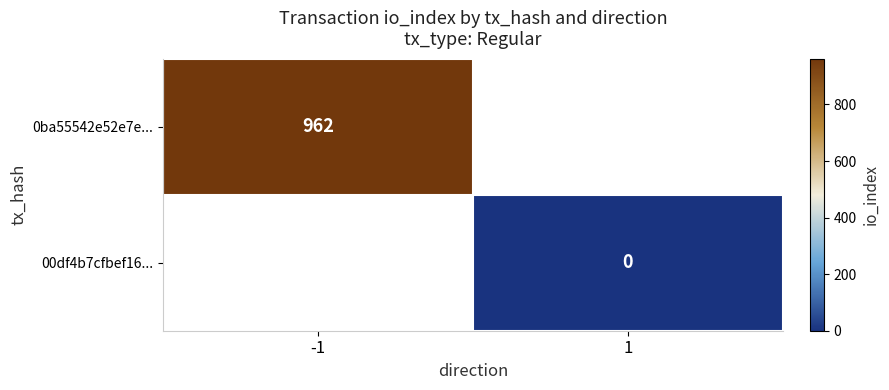

What is the greatest value displayed?

962.0